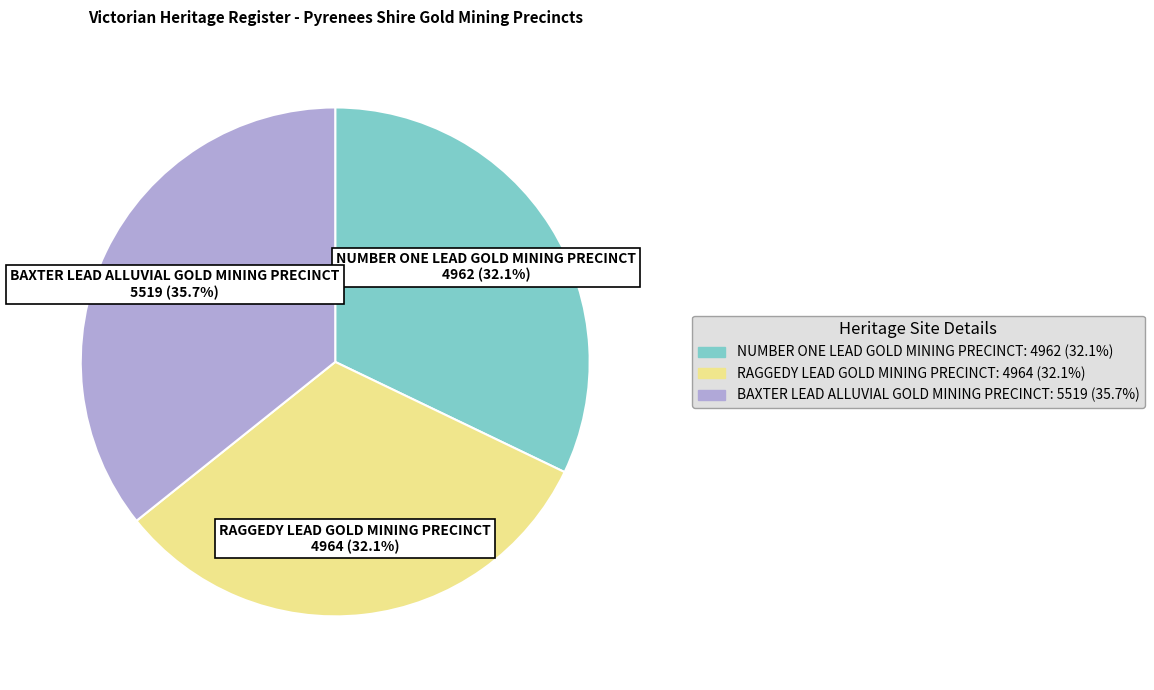

Combined, do RAGGEDY LEAD GOLD MINING PRECINCT: 4964 (32.1%) and BAXTER LEAD ALLUVIAL GOLD MINING PRECINCT: 5519 (35.7%) account for over 50%?

Yes